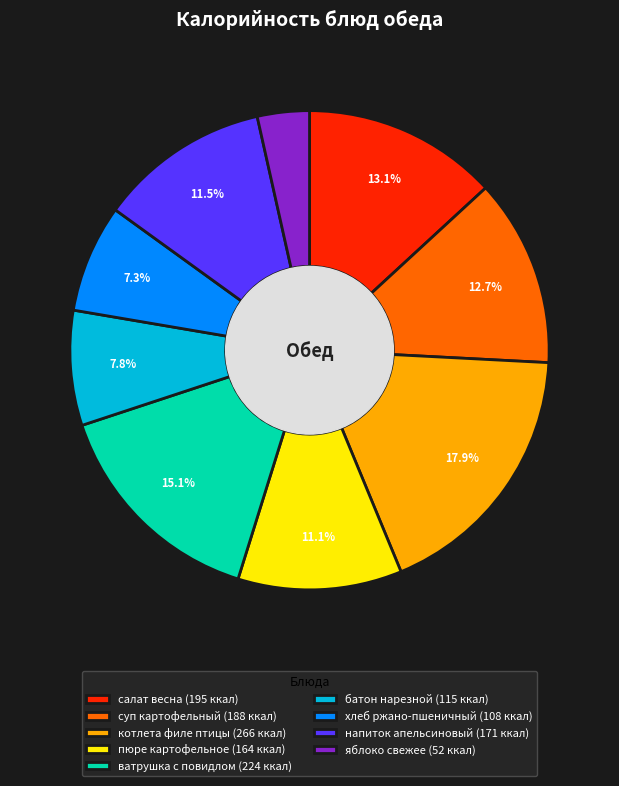

Is it true that суп картофельный is 20% of the pie?

False